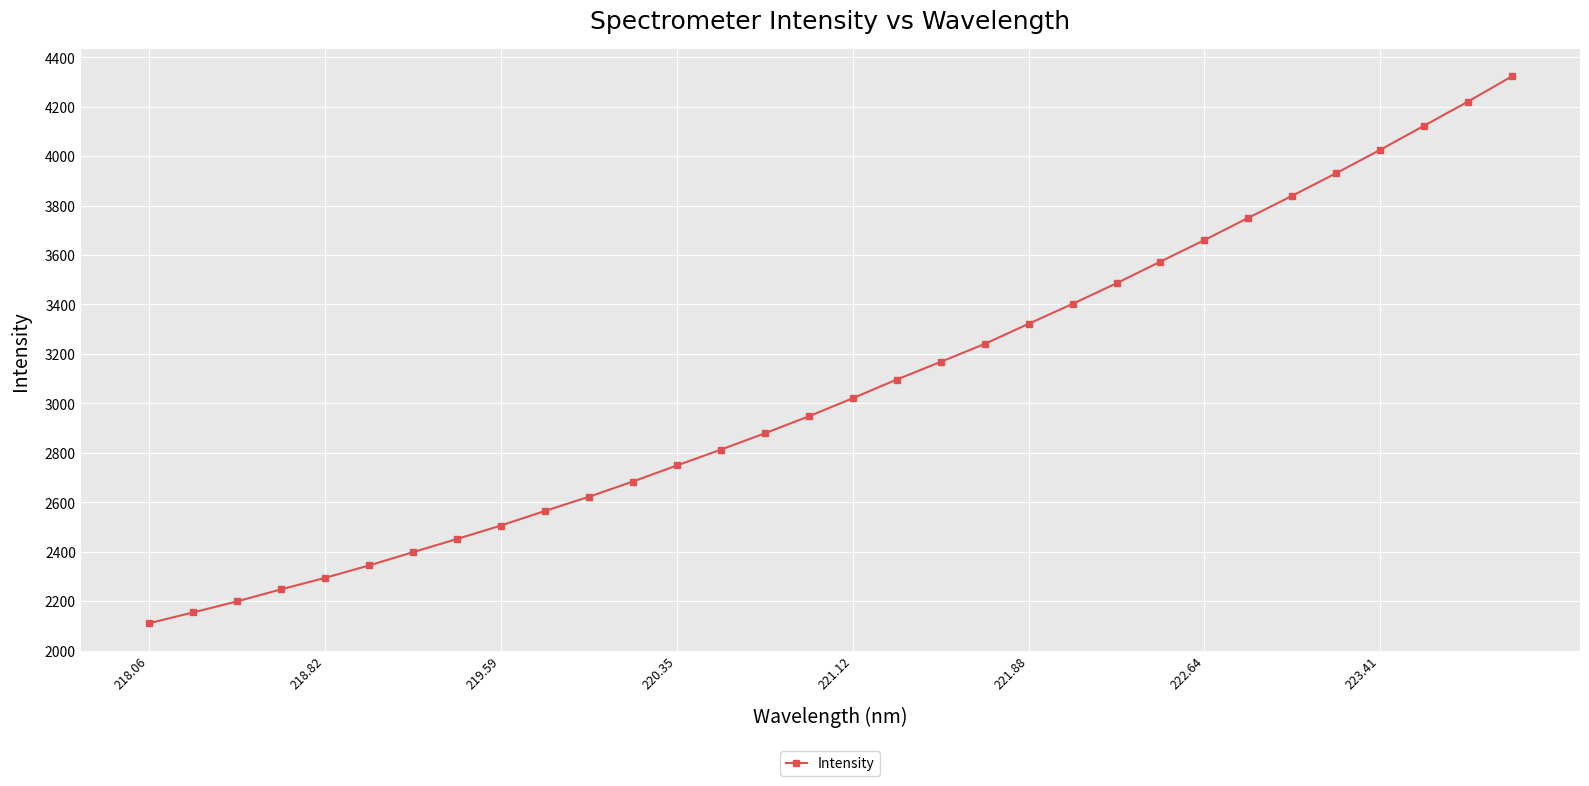

What is the value of the 3rd point from the left?

2198.6